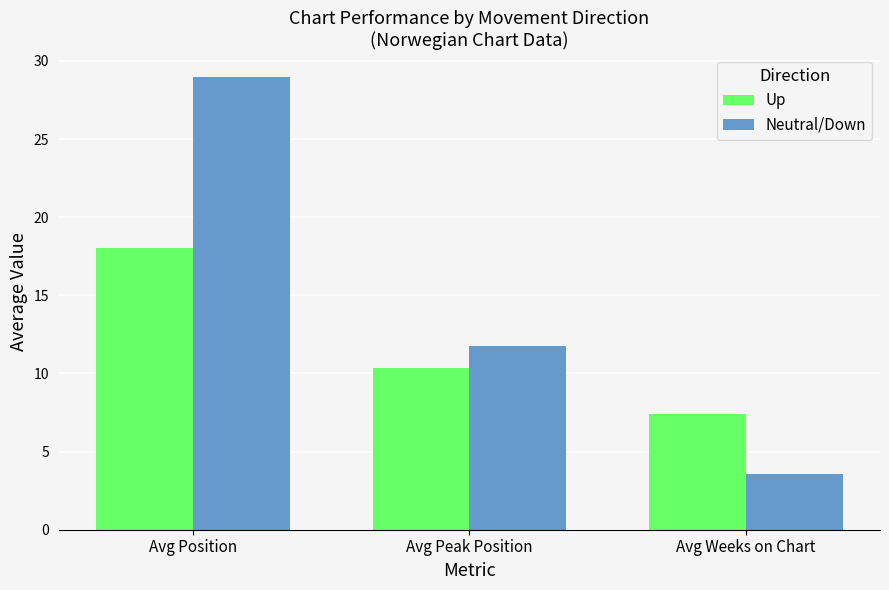

Is the value of Up at Avg Peak Position greater than the value of Neutral/Down at Avg Position?

No